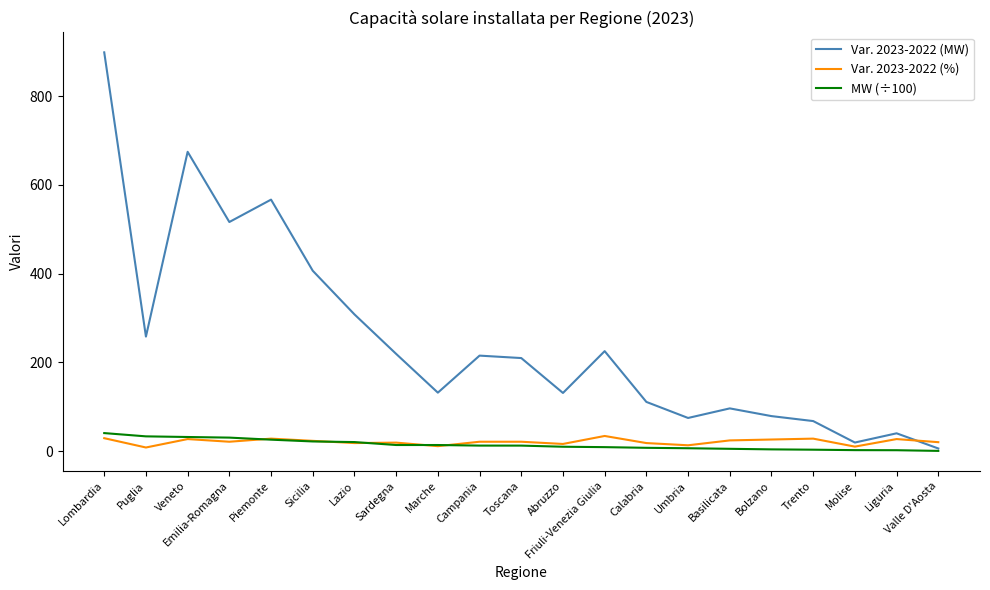

True or false: Var. 2023-2022 (MW) has a value of 40.0 at Liguria.

True